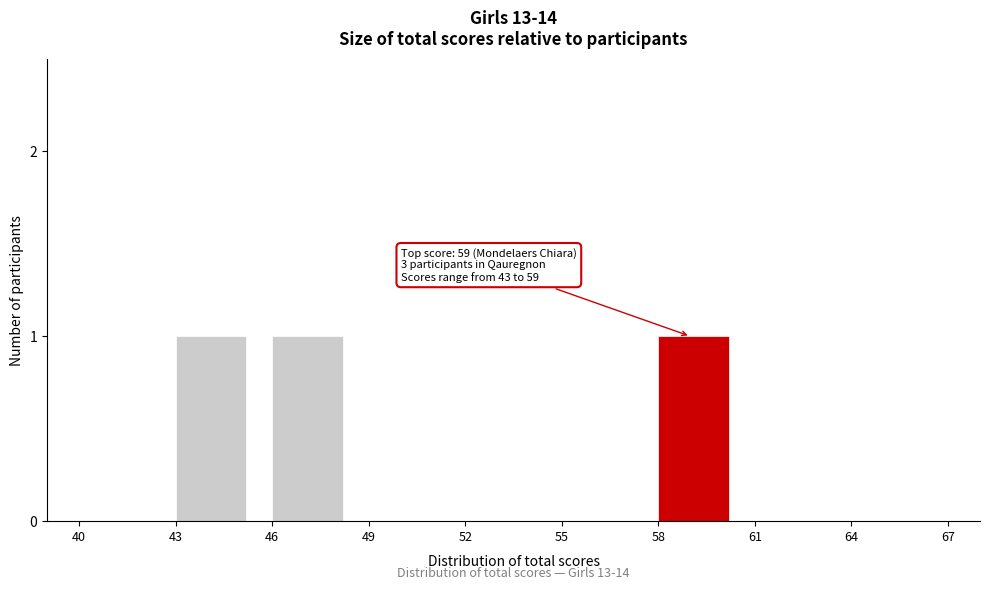

Reading left to right, list all the values displayed in this chart.

40=0	43=1	46=1	49=0	52=0	55=0	58=1	61=0	64=0